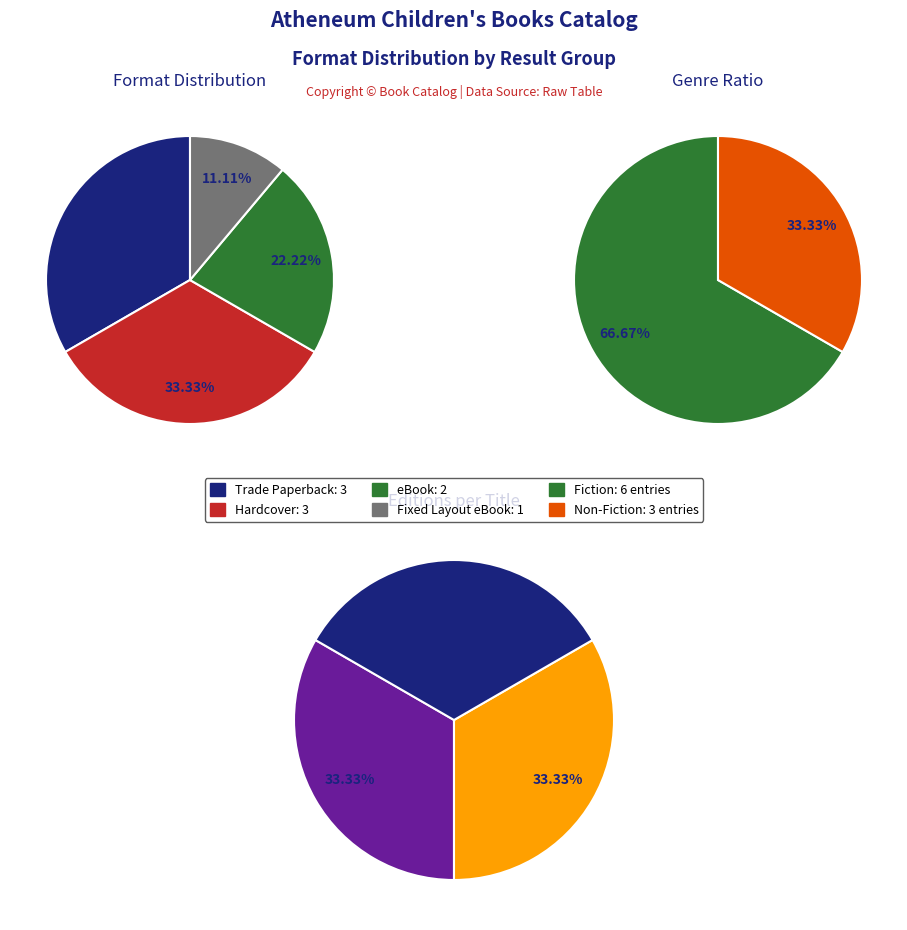

To the nearest percent, what is the difference between the eBook and Trade Paperback slice percentages?

11%